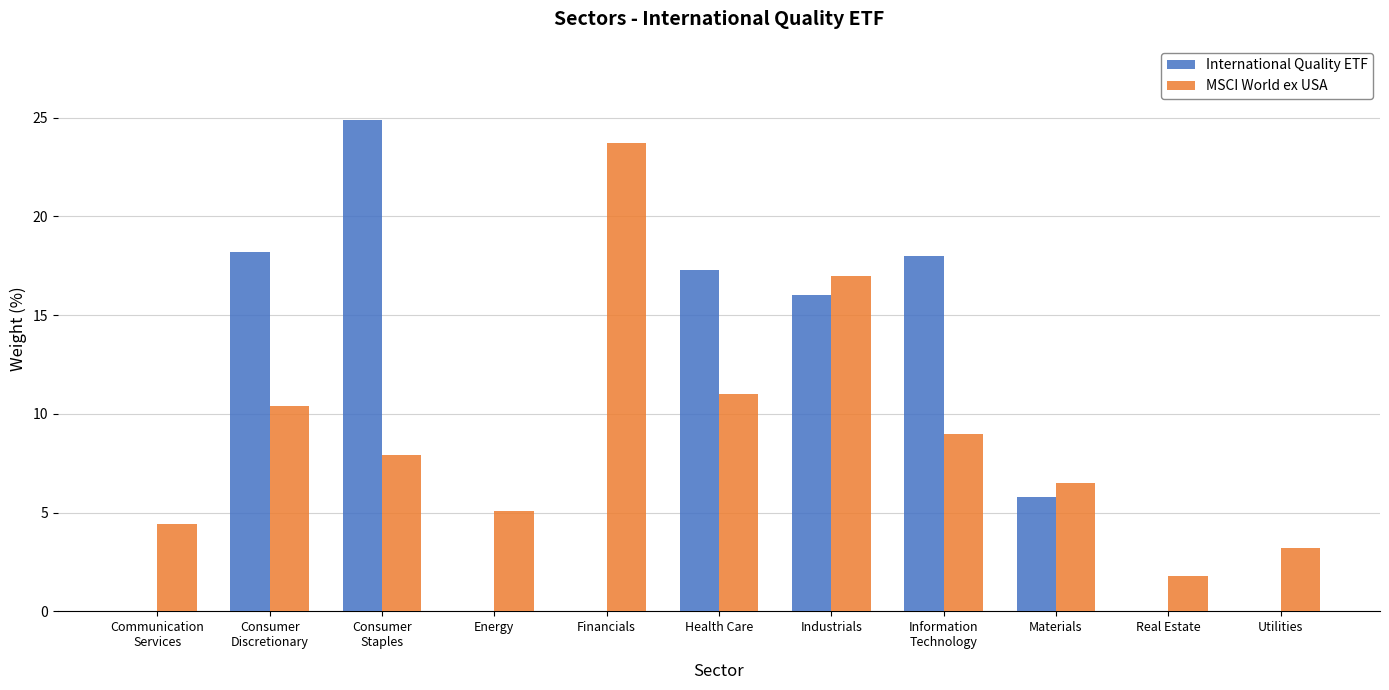

How many groups of bars are there?

11